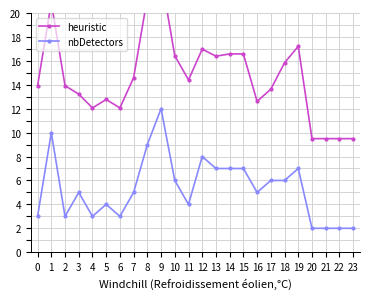

Rank the series by their maximum value, from lowest to highest.

nbDetectors, heuristic